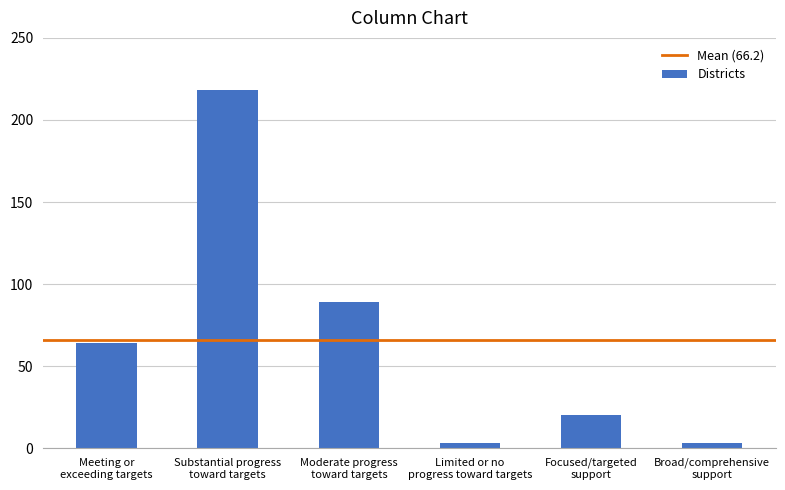

What is the change in value from Moderate progress
toward targets to Focused/targeted
support?

-69